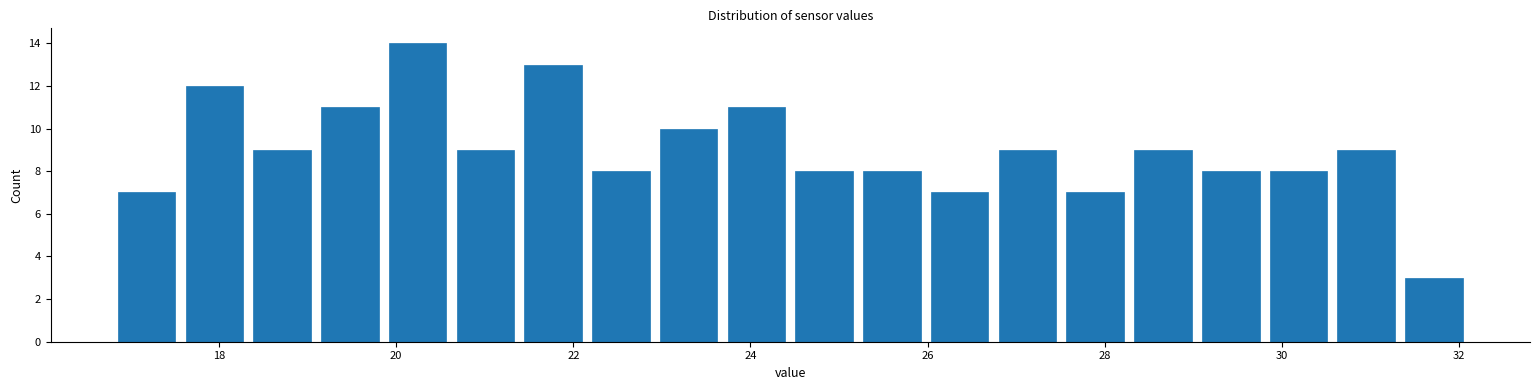

Around what value on the x-axis is the tallest bar? Give the approximate position of its centre, as read against the axis.

20.2